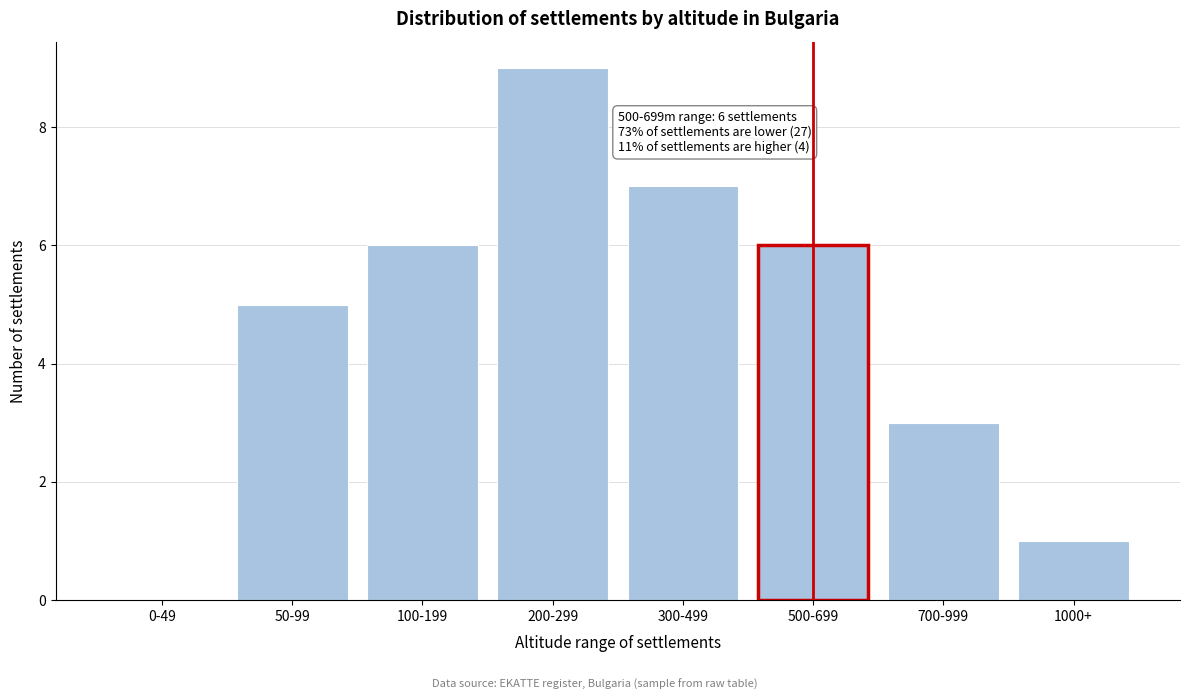

Reading right to left, list all the values displayed in this chart.

1000+=1	700-999=3	500-699=6	300-499=7	200-299=9	100-199=6	50-99=5	0-49=0